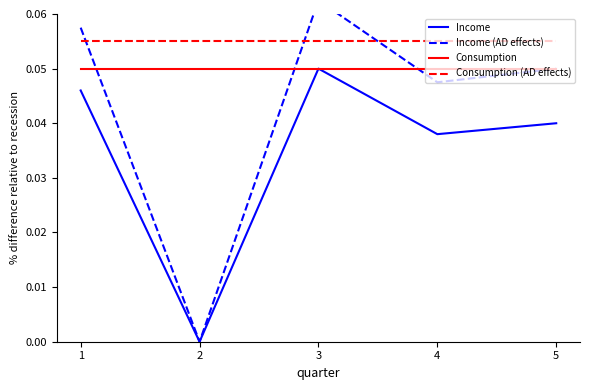

True or false: Income and Consumption (AD effects) cross at least once.

False